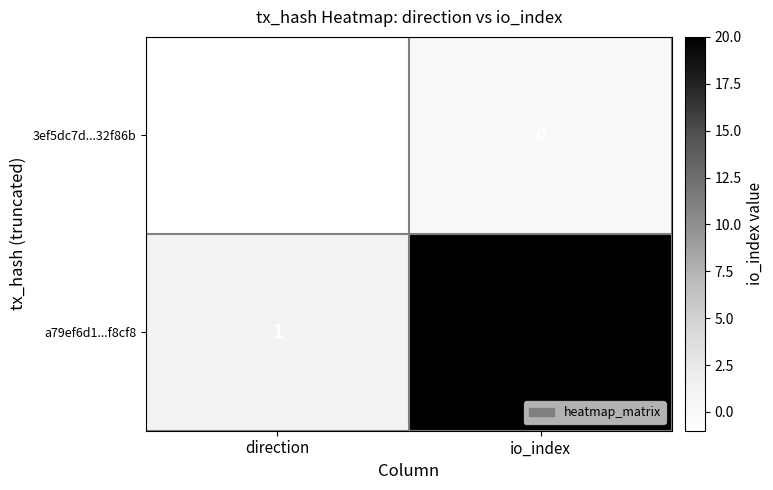

Reading left to right, extract all data points from this chart.

3ef5dc7d...32f86b: direction=-1	io_index=0
a79ef6d1...f8cf8: direction=1	io_index=20